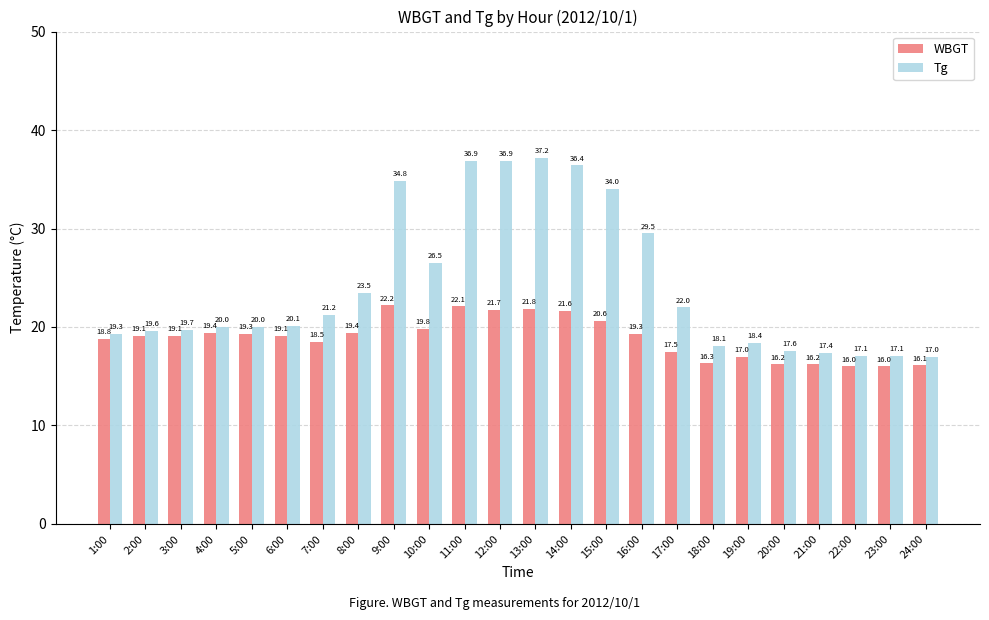

Between 2:00 and 5:00, which series saw the biggest shift?

Tg